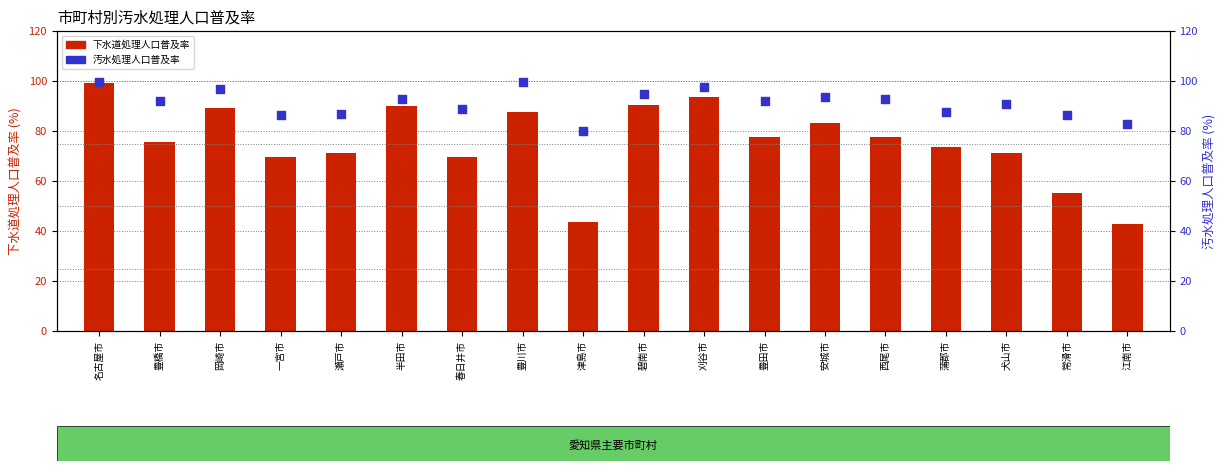

Is the value of 下水道処理人口普及率 at 半田市 greater than the value of 汚水処理人口普及率 at 蒲郡市?

Yes